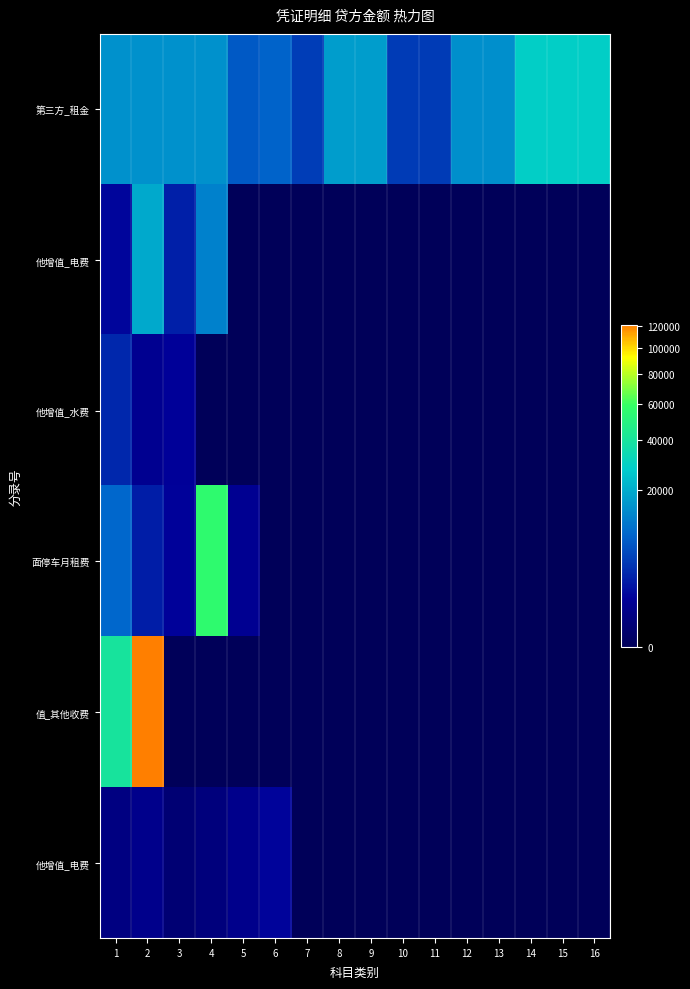

How many categories are shown in the chart?

16